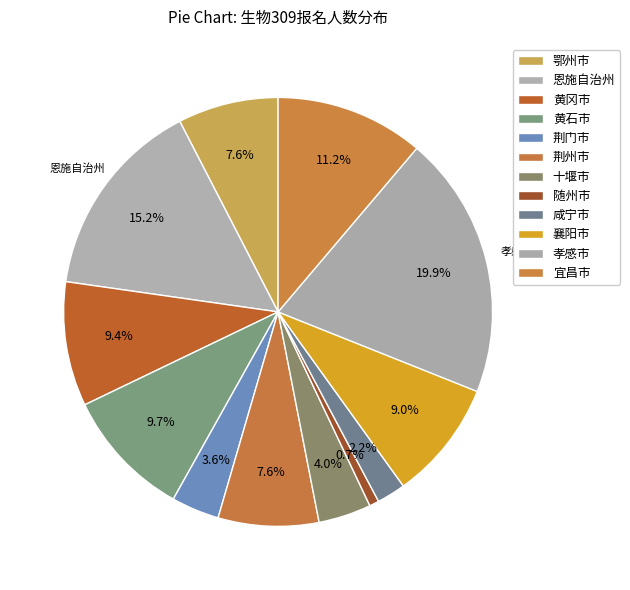

How many segments does this pie chart have?

12